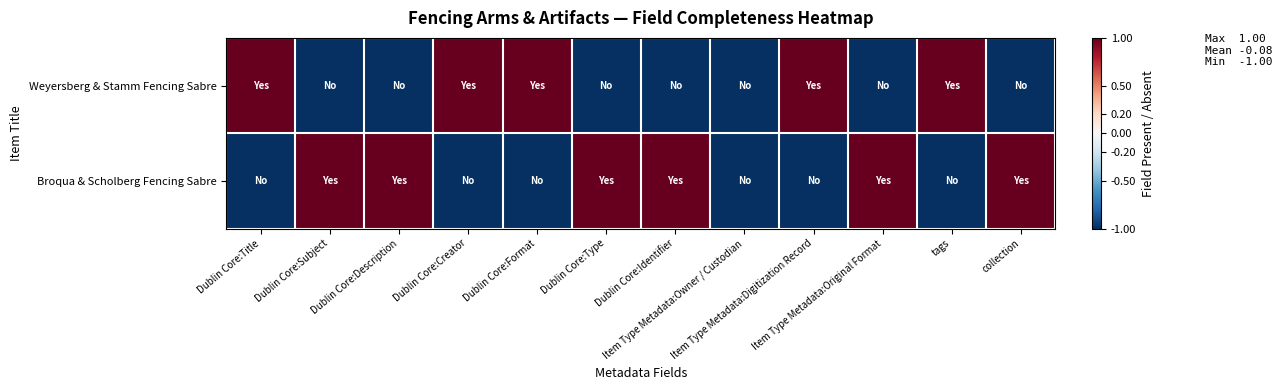

What is the difference between the highest and lowest values at Item Type Metadata:Digitization Record?

2